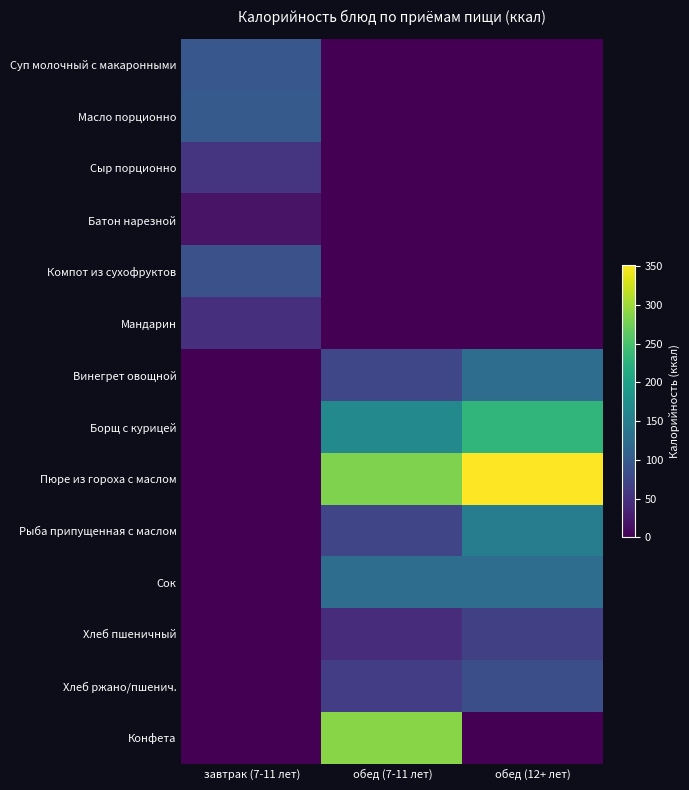

At which category does the chart reach its peak across all series?

обед (12+ лет)